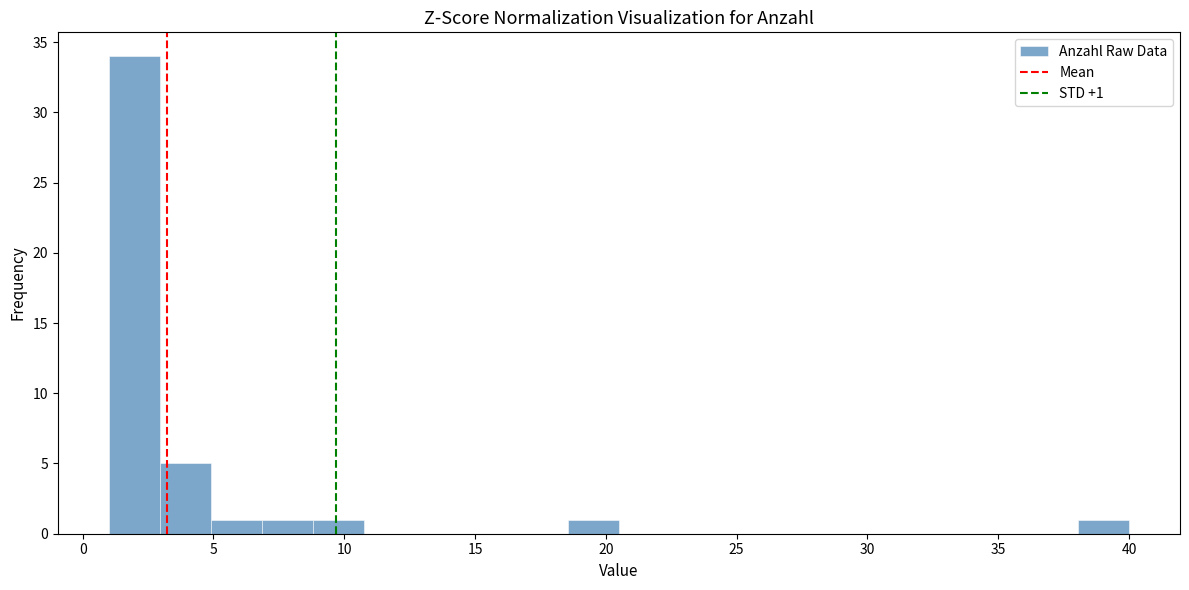

Read against the x-axis, roughly where is the centre of the tallest bar?

2.0